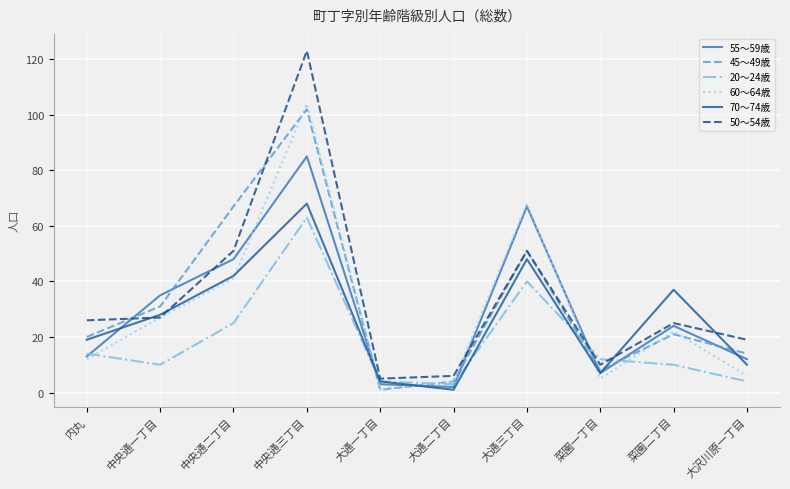

What are all the series names shown in the legend?

55～59歳, 45～49歳, 20～24歳, 60～64歳, 70～74歳, 50～54歳